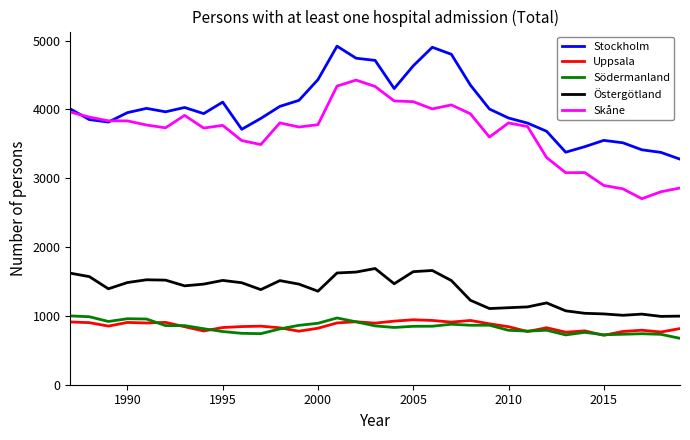

True or false: Östergötland and Stockholm intersect in this chart.

False